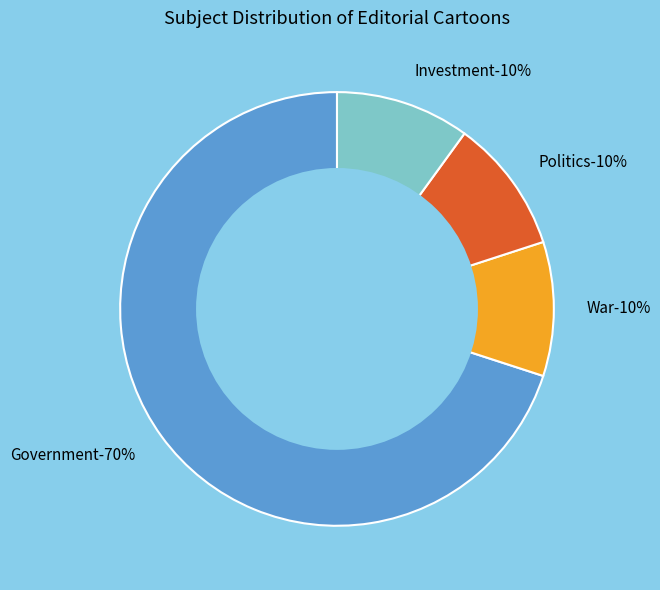

How many slices are in this pie chart?

4